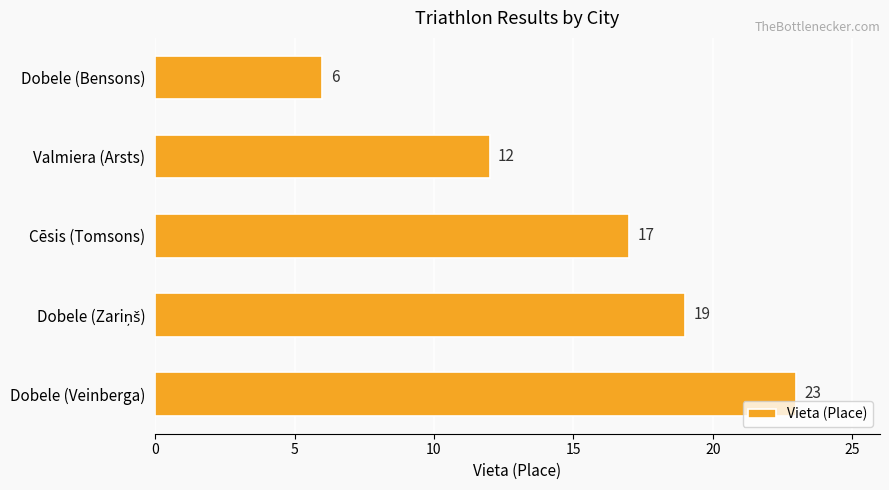

What is the difference between the second highest and minimum values?

13